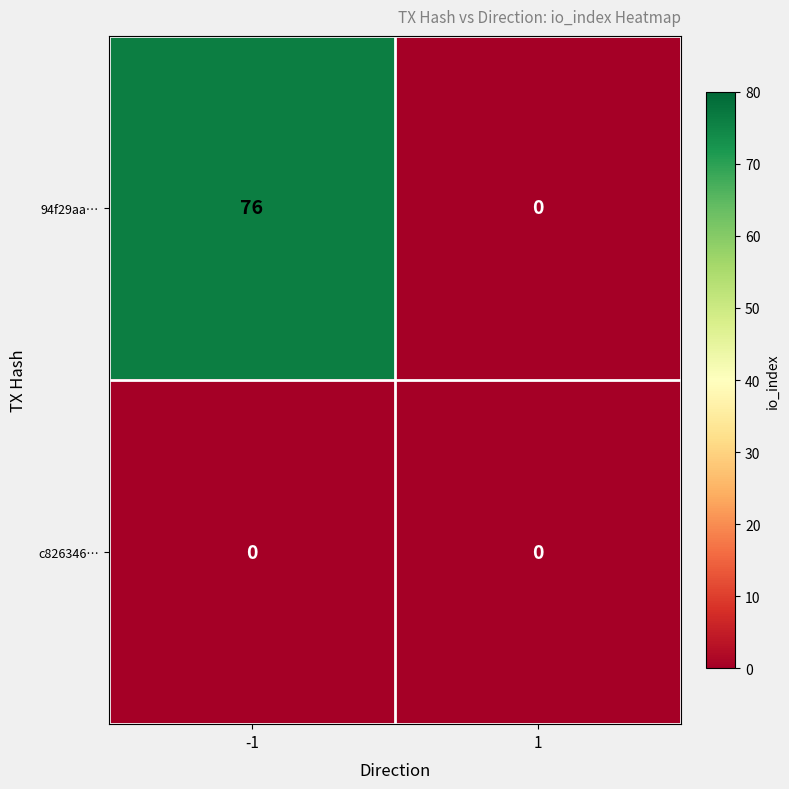

Reading left to right, what are all the values shown in this chart?

94f29aa…: -1=76	1=0
c826346…: -1=0	1=0